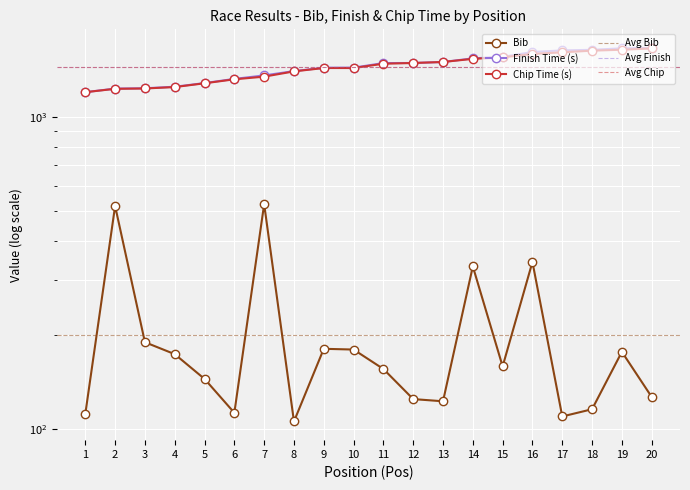

Rank the categories by value from lowest to highest.

8, 17, 1, 6, 18, 13, 12, 20, 5, 11, 15, 4, 19, 10, 9, 3, 14, 16, 2, 7